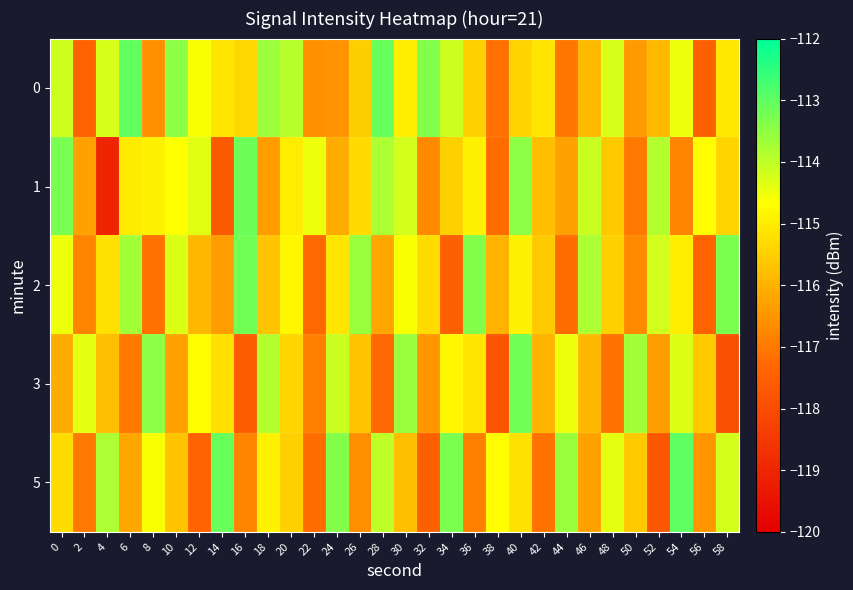

Reading left to right, extract all data points from this chart.

0: 0=-114.2	2=-117.4	4=-114.3	6=-113.0	8=-116.6	10=-113.5	12=-114.6	14=-115.1	16=-115.4	18=-113.7	20=-113.9	22=-116.6	24=-116.5	26=-115.5	28=-113.1	30=-114.9	32=-113.4	34=-114.1	36=-115.5	38=-117.1	40=-115.4	42=-115.1	44=-117.0	46=-115.9	48=-114.3	50=-116.4	52=-115.9	54=-114.5	56=-117.5	58=-115.1
1: 0=-113.3	2=-116.3	4=-119.0	6=-115.0	8=-114.9	10=-114.7	12=-114.4	14=-117.6	16=-113.1	18=-116.4	20=-115.0	22=-114.5	24=-116.1	26=-115.3	28=-113.8	30=-114.2	32=-116.7	34=-115.5	36=-114.9	38=-117.2	40=-113.5	42=-115.8	44=-116.3	46=-114.1	48=-115.6	50=-117.0	52=-113.9	54=-116.8	56=-114.7	58=-115.4
2: 0=-114.5	2=-116.8	4=-115.2	6=-113.7	8=-117.1	10=-114.3	12=-115.9	14=-116.4	16=-113.2	18=-115.7	20=-114.8	22=-117.3	24=-115.1	26=-113.6	28=-116.2	30=-114.6	32=-115.3	34=-117.5	36=-113.4	38=-116.0	40=-114.9	42=-115.6	44=-117.2	46=-113.8	48=-115.5	50=-116.7	52=-114.2	54=-115.0	56=-117.4	58=-113.3
3: 0=-116.1	2=-114.4	4=-115.8	6=-117.0	8=-113.5	10=-116.3	12=-114.7	14=-115.2	16=-117.6	18=-113.9	20=-115.4	22=-116.9	24=-114.1	26=-115.7	28=-117.3	30=-113.6	32=-116.5	34=-114.8	36=-115.1	38=-117.8	40=-113.2	42=-116.0	44=-114.5	46=-115.9	48=-117.1	50=-113.7	52=-116.4	54=-114.3	56=-115.6	58=-117.9
5: 0=-115.3	2=-117.0	4=-113.8	6=-116.2	8=-114.6	10=-115.7	12=-117.4	14=-113.1	16=-116.8	18=-114.9	20=-115.5	22=-117.2	24=-113.4	26=-116.6	28=-114.0	30=-115.8	32=-117.5	34=-113.3	36=-116.9	38=-114.7	40=-115.2	42=-117.1	44=-113.6	46=-116.3	48=-114.4	50=-115.6	52=-117.7	54=-113.0	56=-116.5	58=-114.2